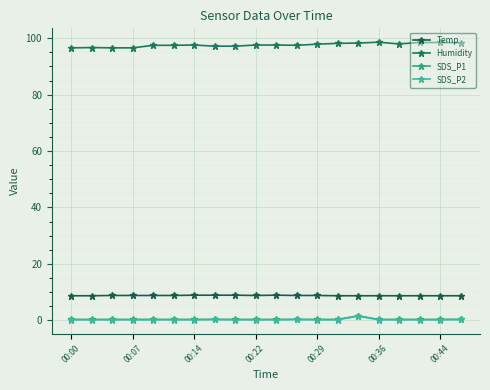

How many SDS_P2 values are between 0 and 1?

19